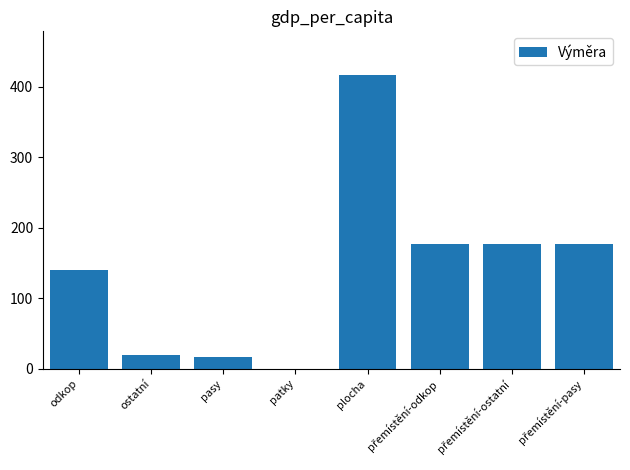

Reading right to left, list all the values displayed in this chart.

177.0	177.0	177.0	416.0	0.3	16.3	20.0	140.4